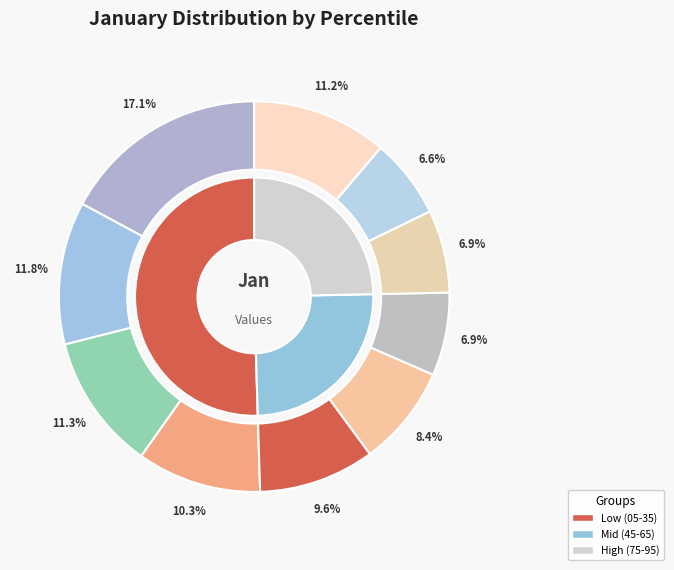

What percentage do pct95 and pct65 together represent?

18.1%